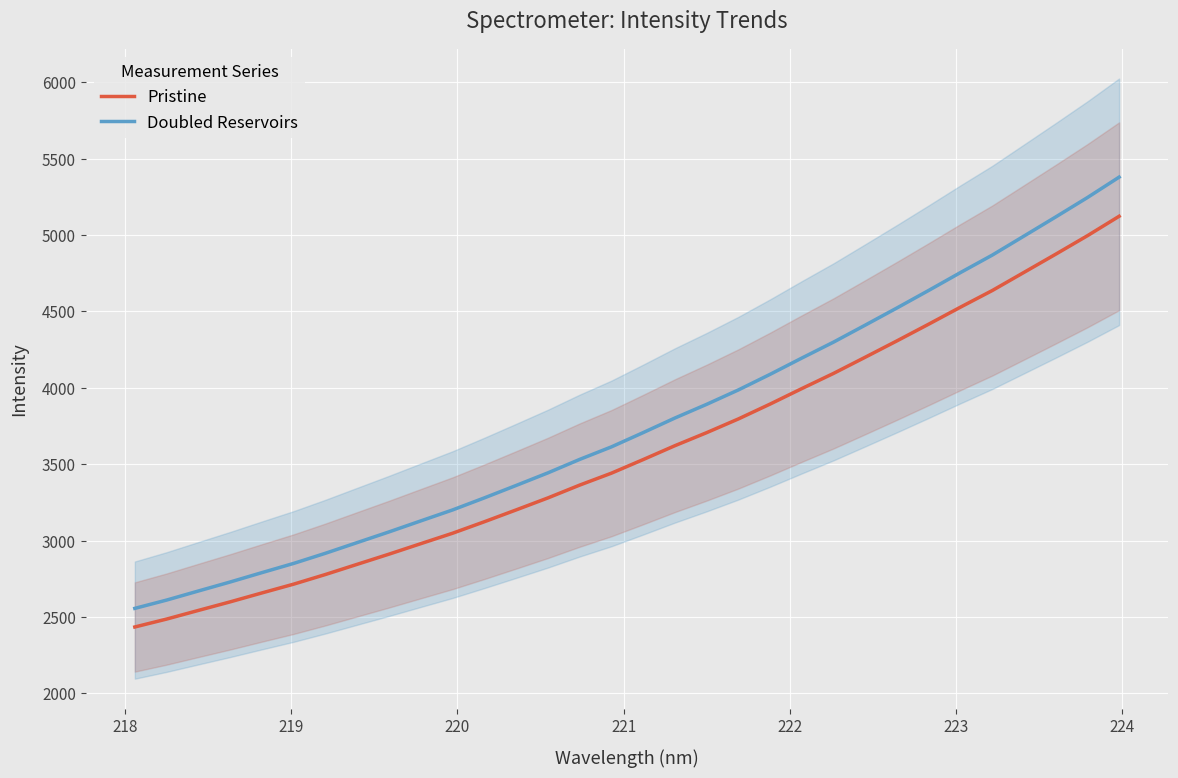

True or false: Doubled Reservoirs and Pristine intersect in this chart.

False